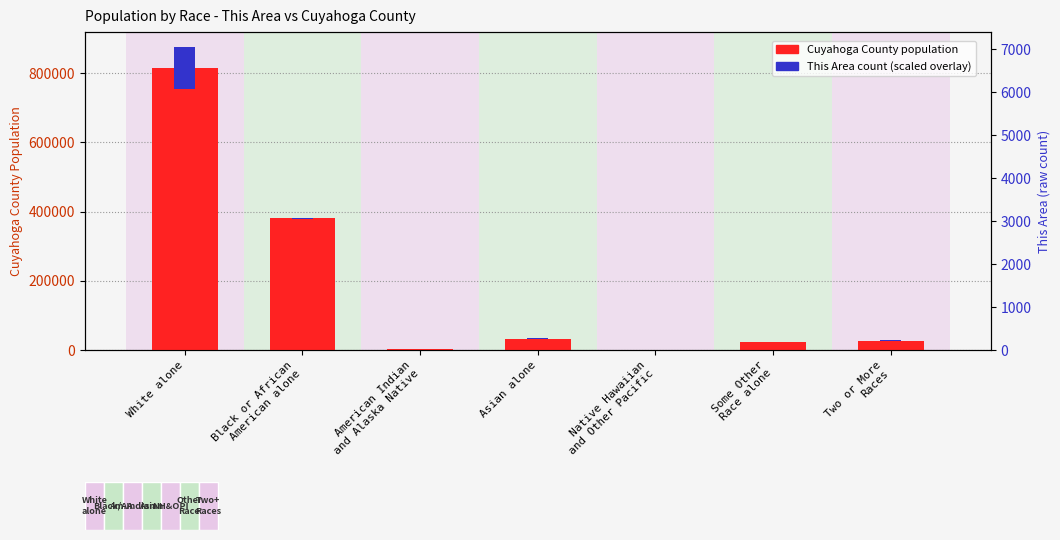

What is the label of the 6th bar from the left?

Some Other
Race alone